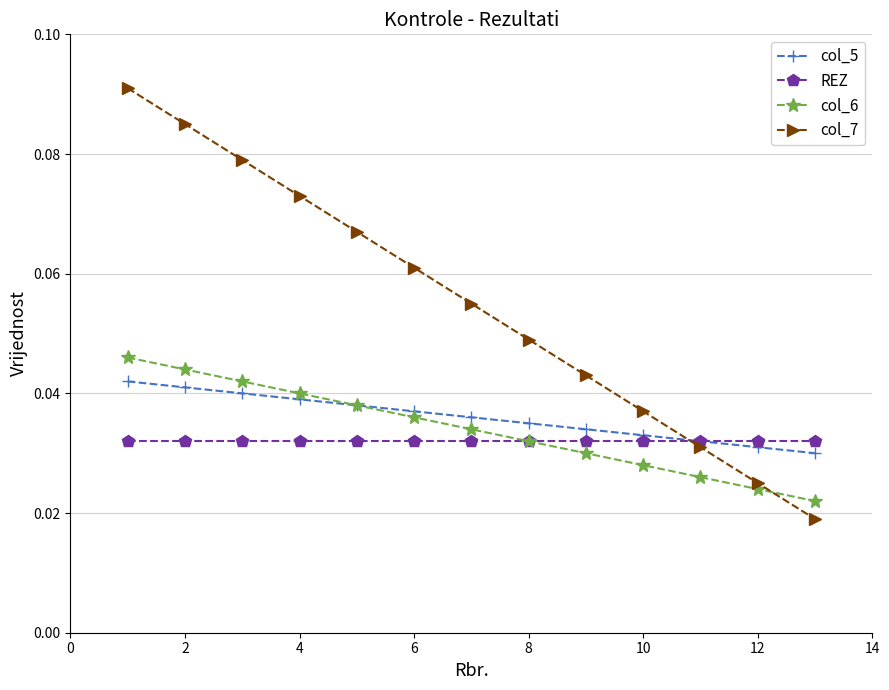

Which series has the widest spread of values?

col_7